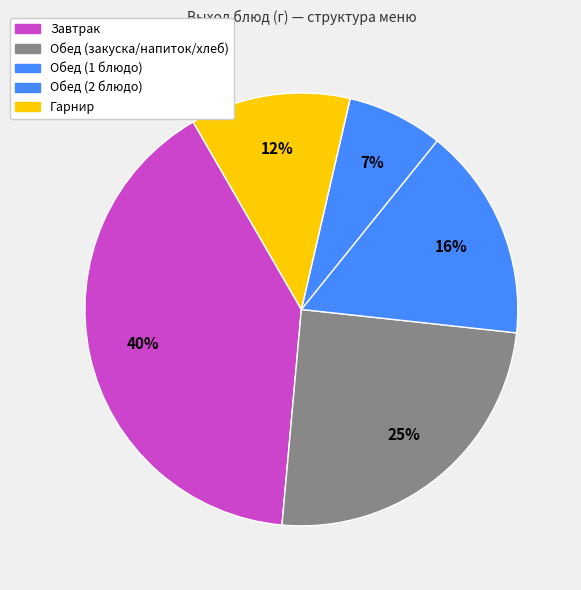

How many slices are in this pie chart?

5